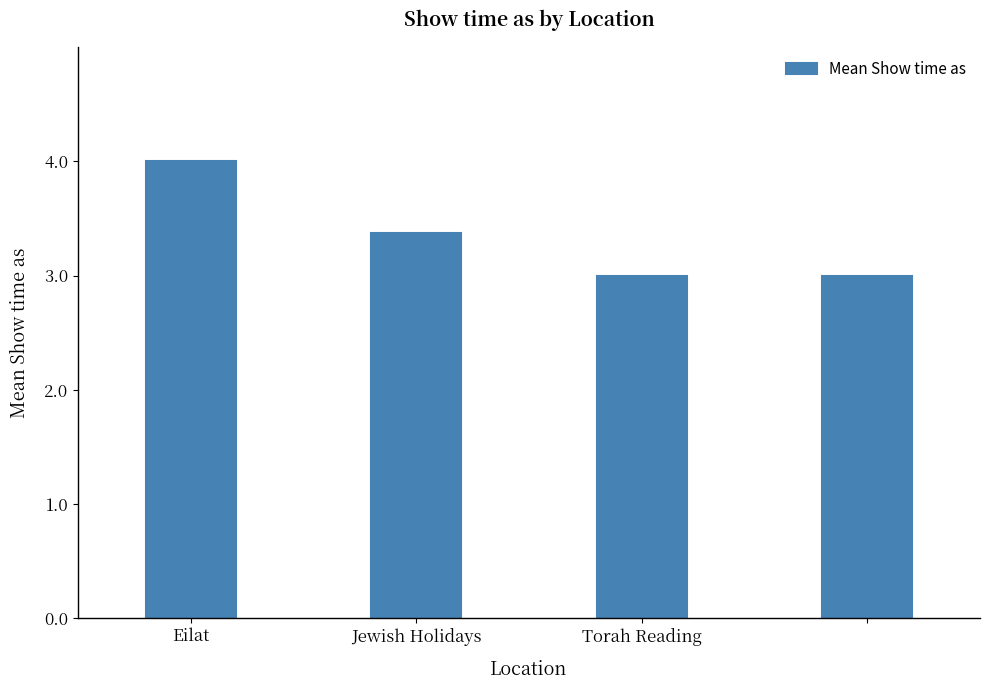

What is the greatest value displayed?

4.0